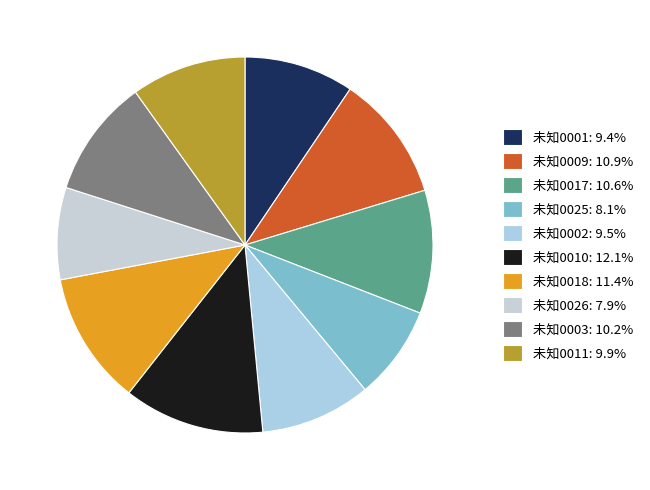

The 未知0011 slice represents 20% of the pie. True or false?

False